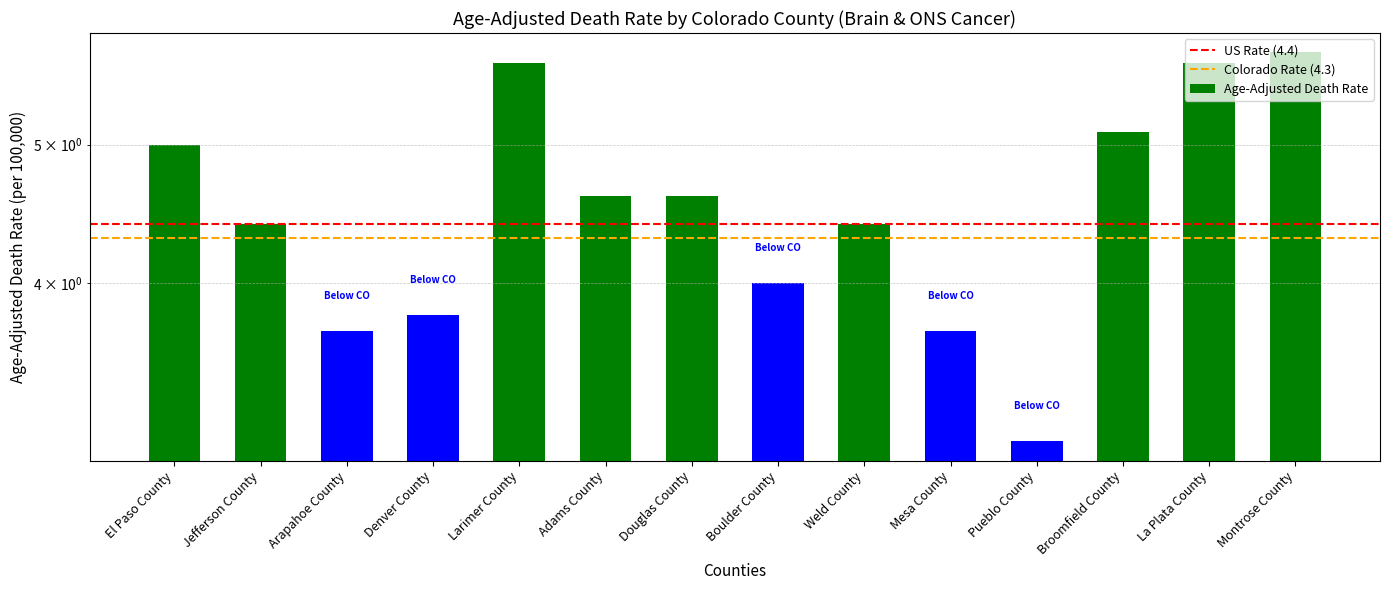

What is the average value?

4.5